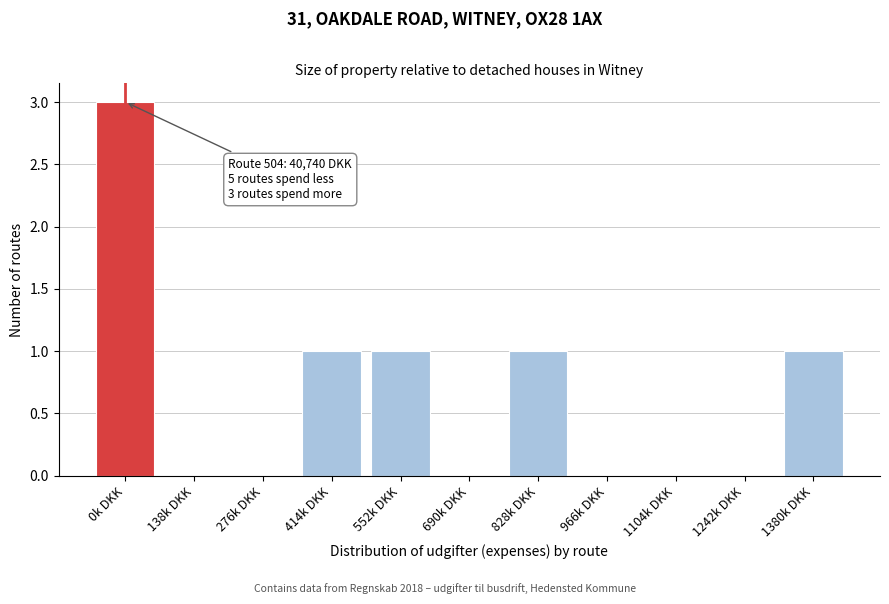

Reading left to right, what are all the values shown in this chart?

0k DKK=3	138k DKK=0	276k DKK=0	414k DKK=1	552k DKK=1	690k DKK=0	828k DKK=1	966k DKK=0	1104k DKK=0	1242k DKK=0	1380k DKK=1